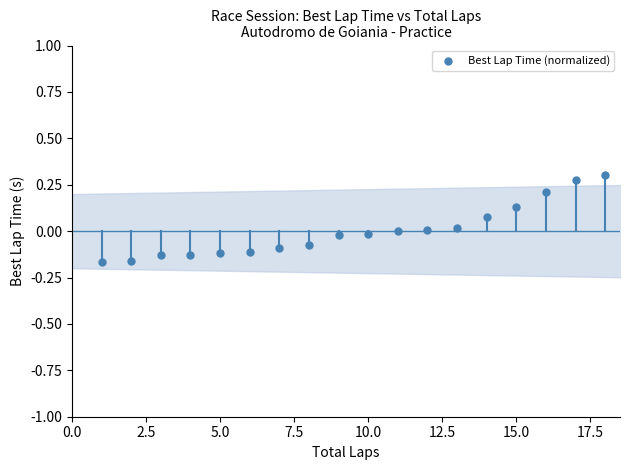

What is the range of Y values (max minus min)?

0.5